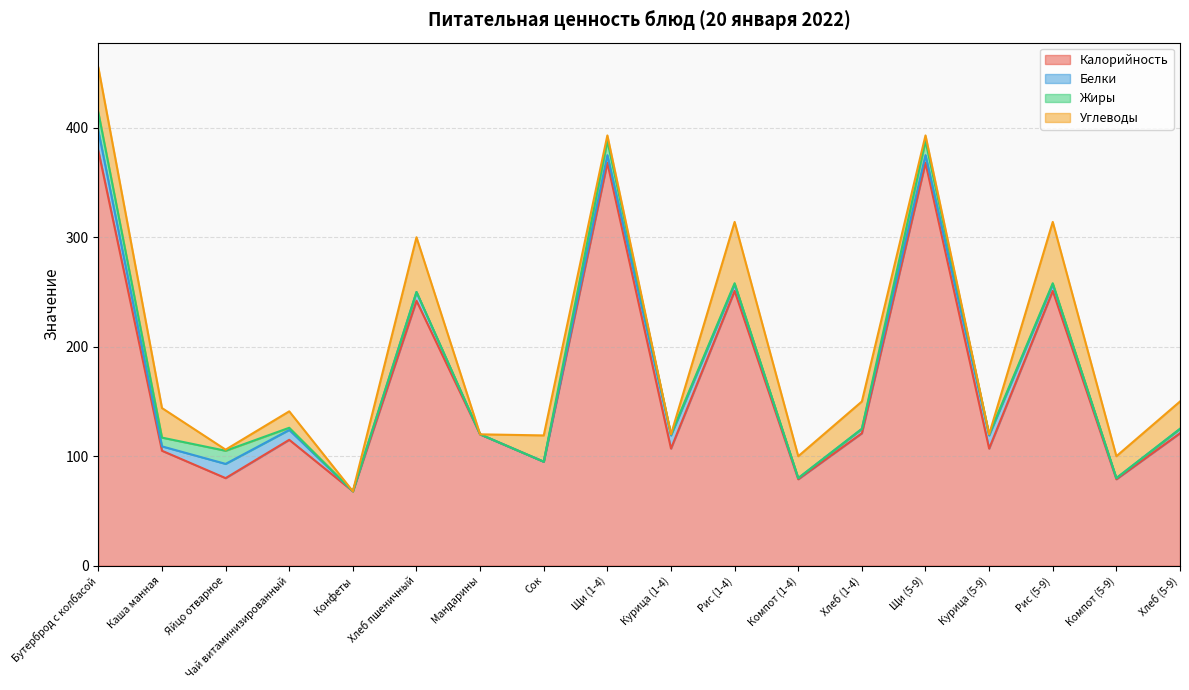

Which series has the largest range (max minus min)?

Калорийность